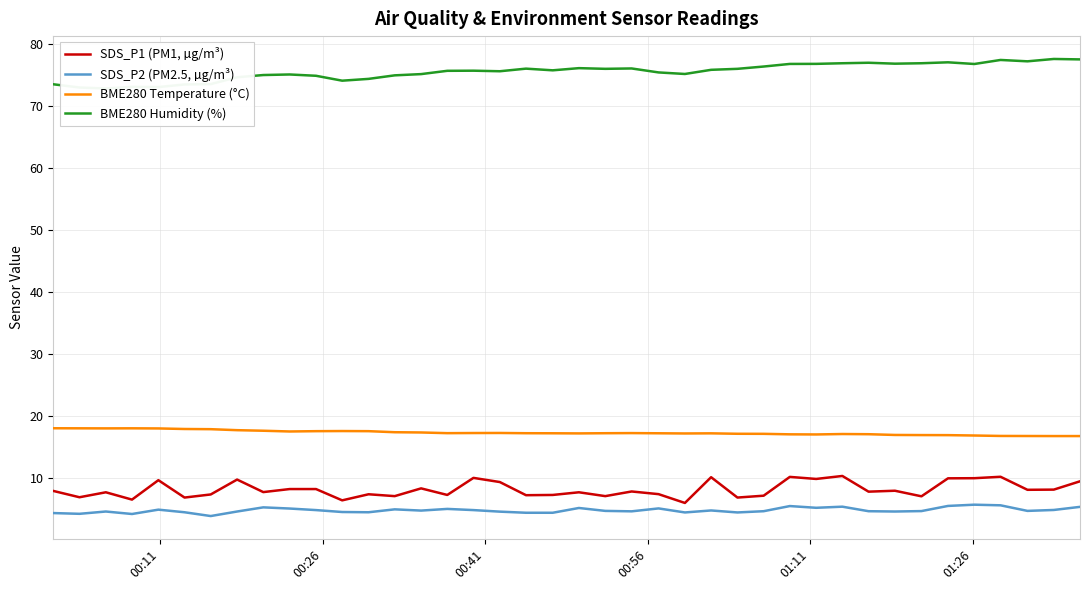

What is the maximum value for SDS_P2 (PM2.5, µg/m³)?

5.8